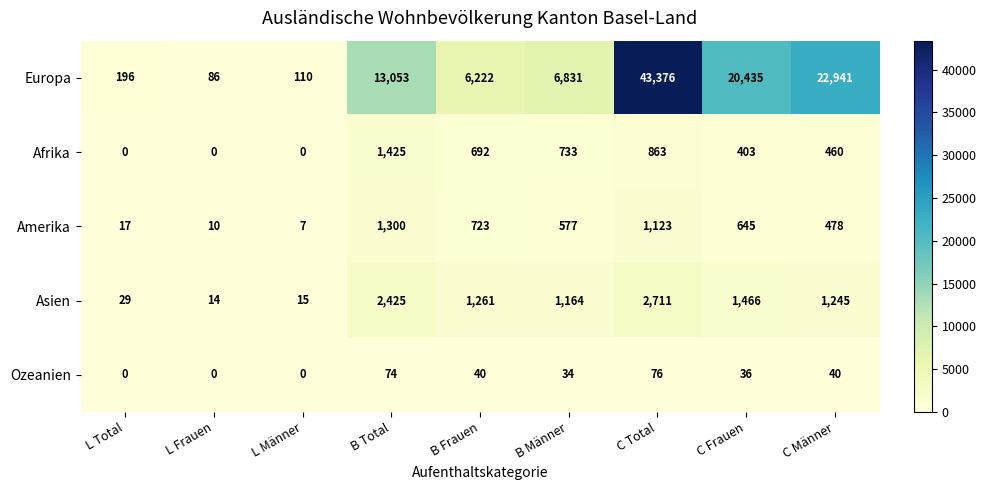

Where does the Europa series first go above 6831?

B Total